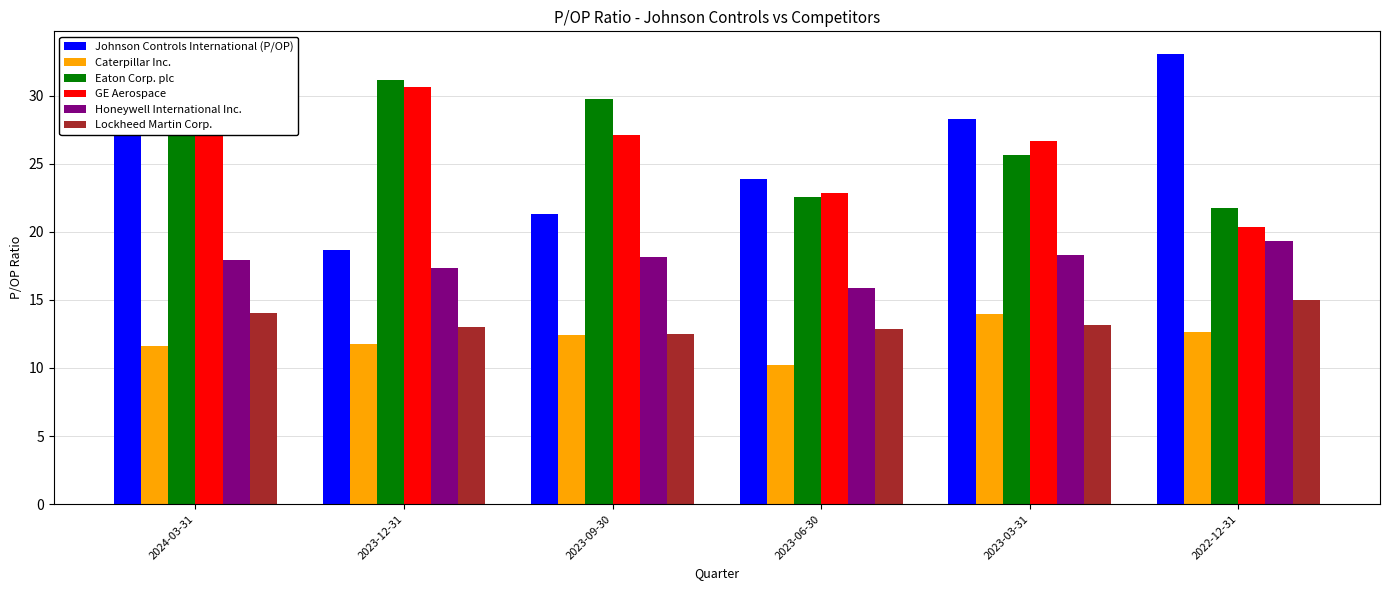

At which category does the chart reach its minimum across all series?

2023-06-30